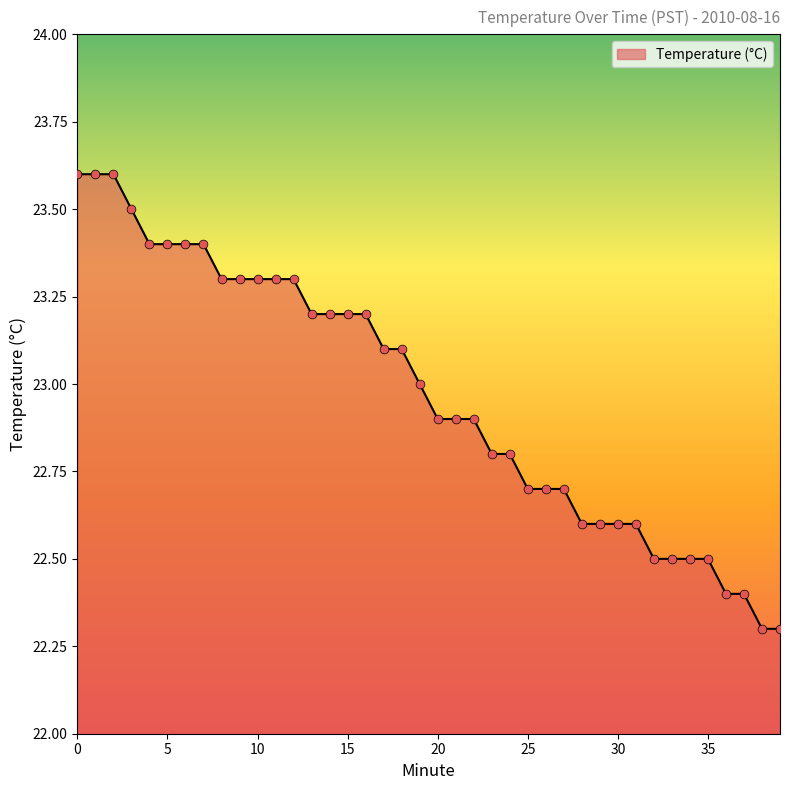

What is the greatest value displayed?

23.6